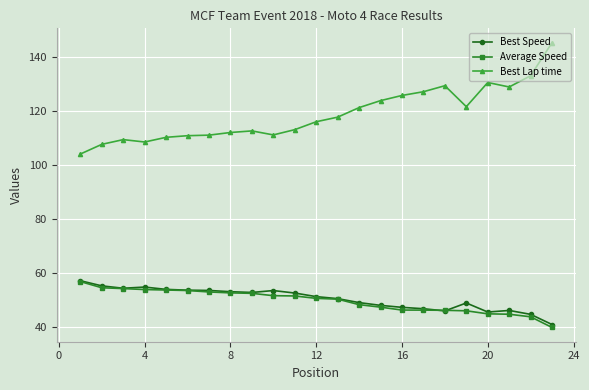

How many data points in Best Speed are less than 51?

11